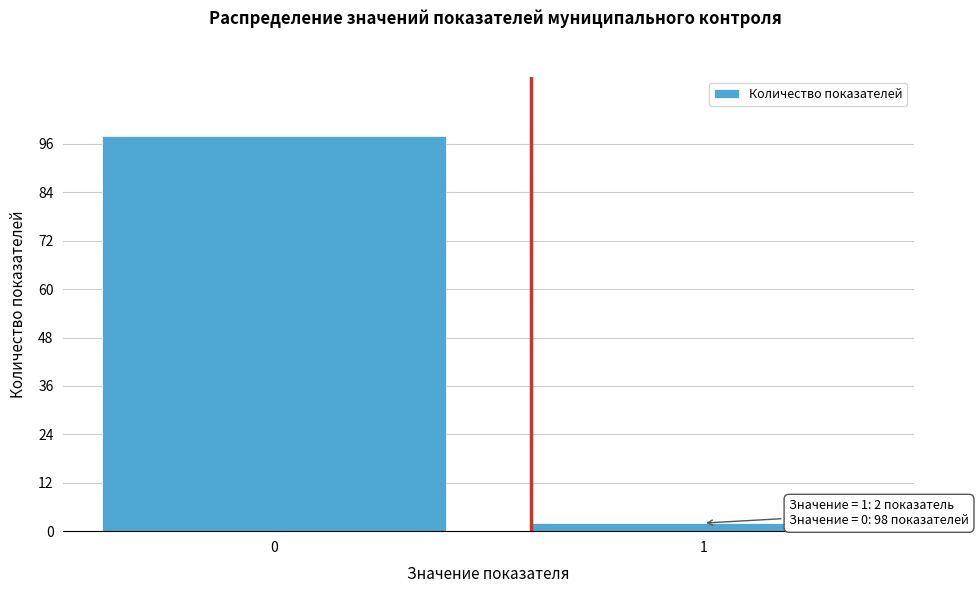

Reading left to right, what are all the values shown in this chart?

0=98	1=2